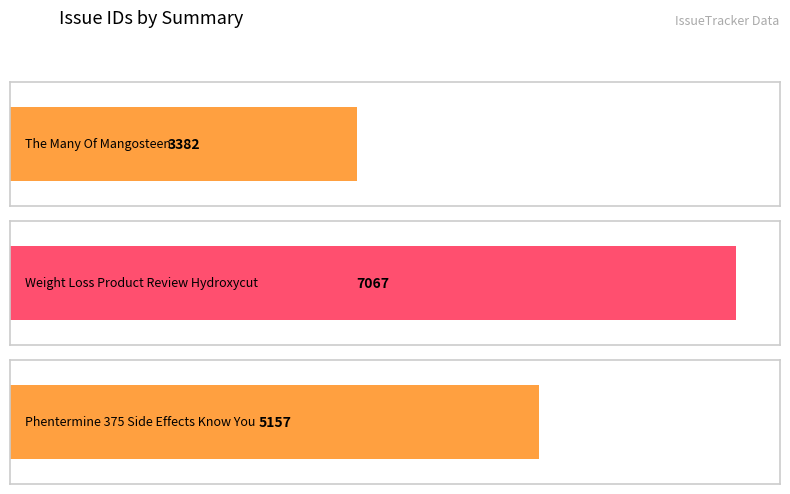

Which has a higher value, The Many Of Mangosteen or Weight Loss Product Review Hydroxycut?

Weight Loss Product Review Hydroxycut